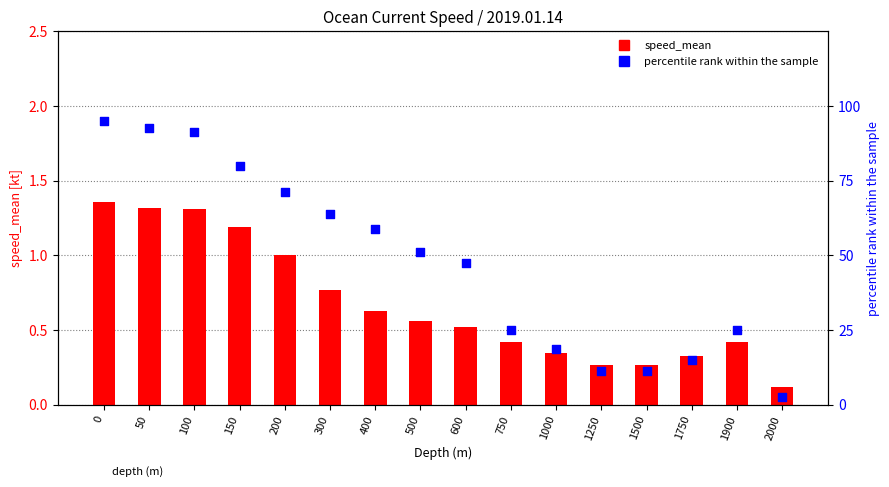

Which series has the largest Y range (max minus min)?

percentile rank within the sample